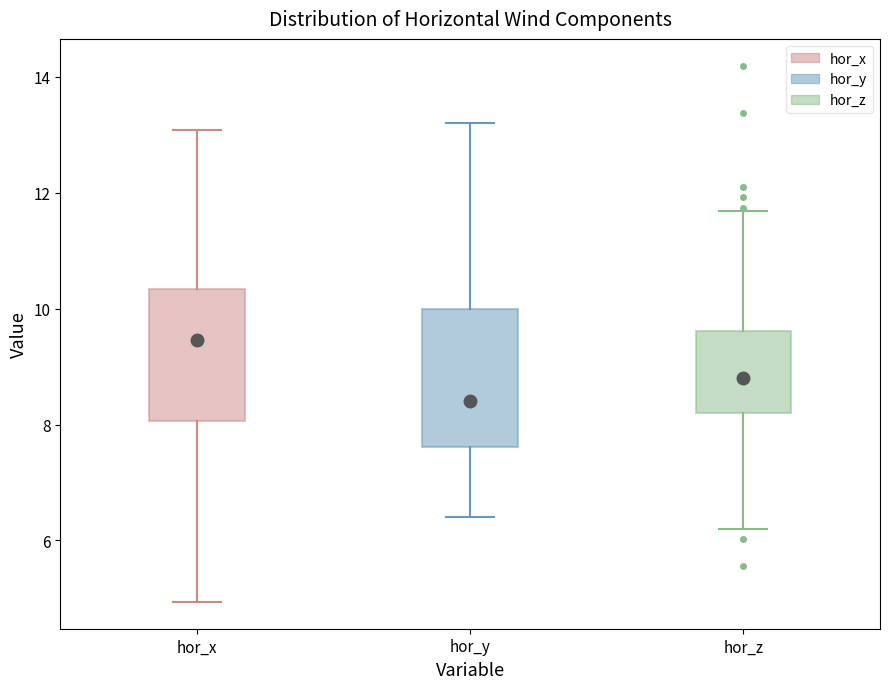

Reading left to right, transcribe this box plot: for each box, give where its median line is, the range the box spans, and where its two whiskers end, as read against the y-axis. The values are not printed on the chart, so give them approximately, as read against the axis.

hor_x: median 9.4, box 8.0 to 10.4, whiskers 5.0 to 13.0
hor_y: median 8.4, box 7.6 to 10.0, whiskers 6.4 to 13.2
hor_z: median 8.8, box 8.2 to 9.6, whiskers 6.2 to 11.6